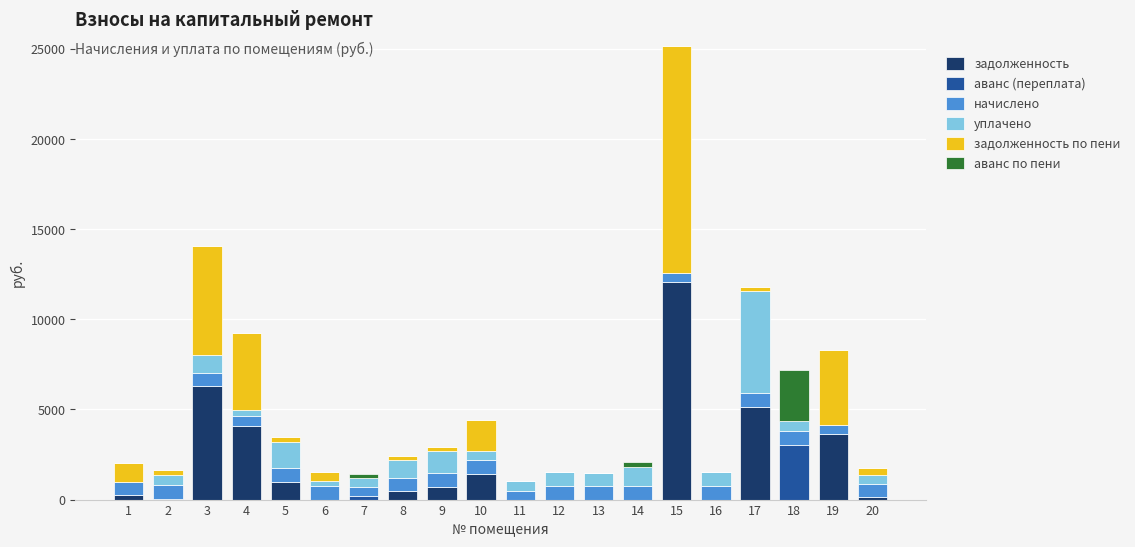

What is the maximum value for задолженность?

12080.9